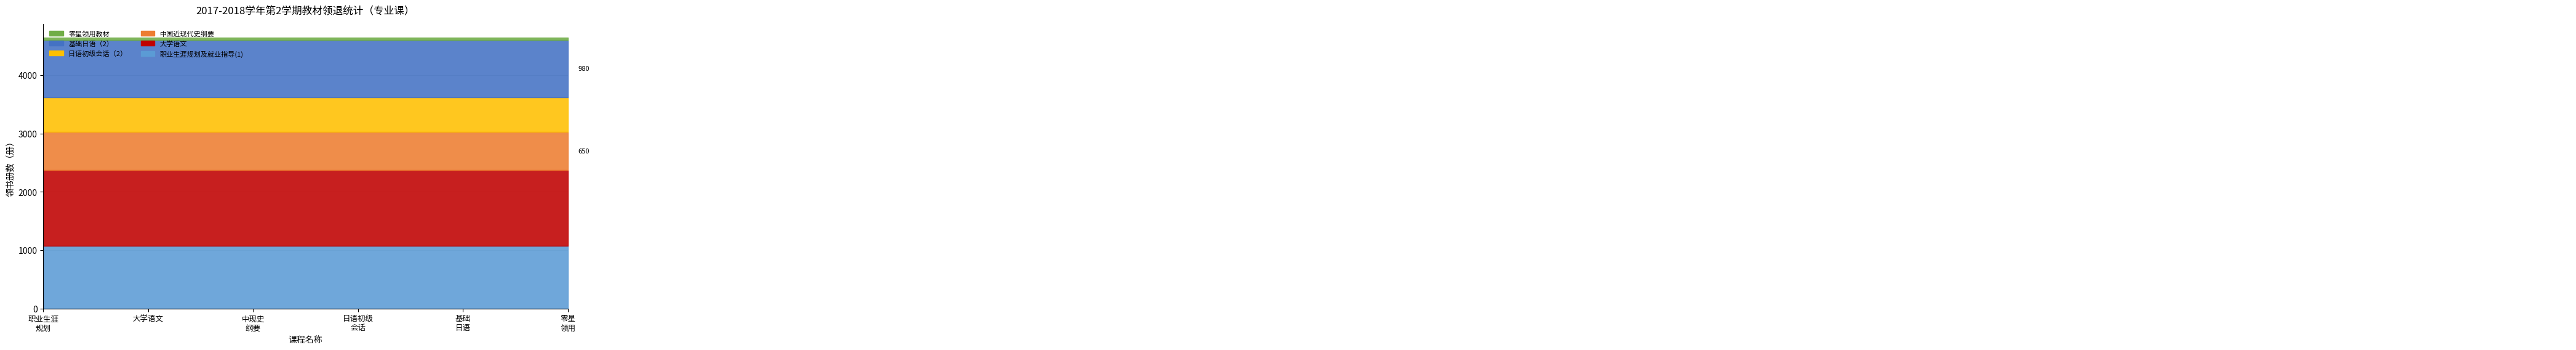

What is the smallest value displayed?

1